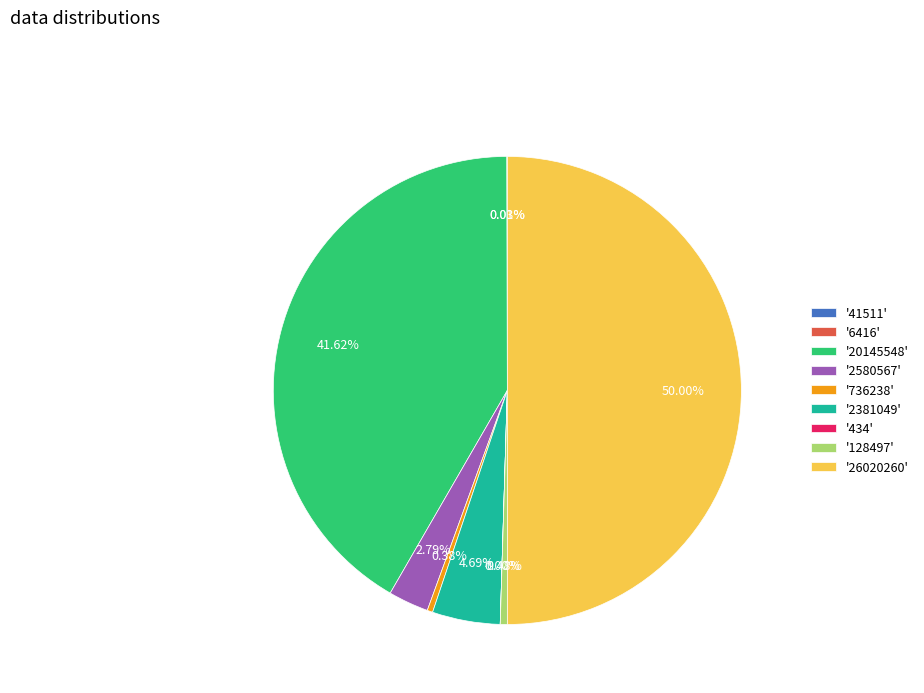

Between '736238' and '26020260', which is larger?

'26020260'